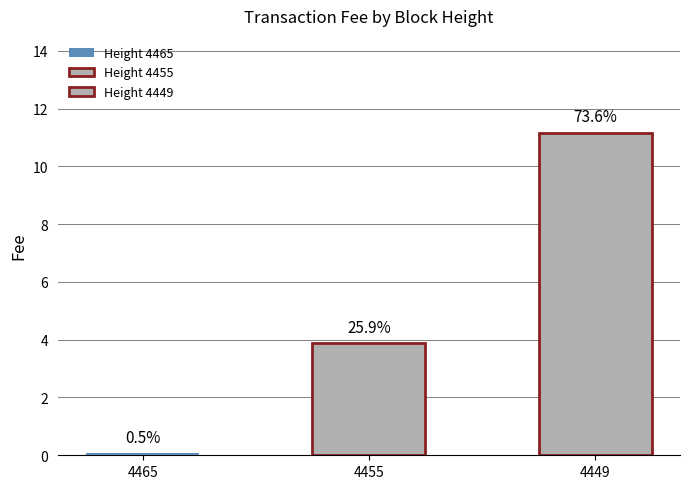

List the labels in order of value, largest first.

4449, 4455, 4465